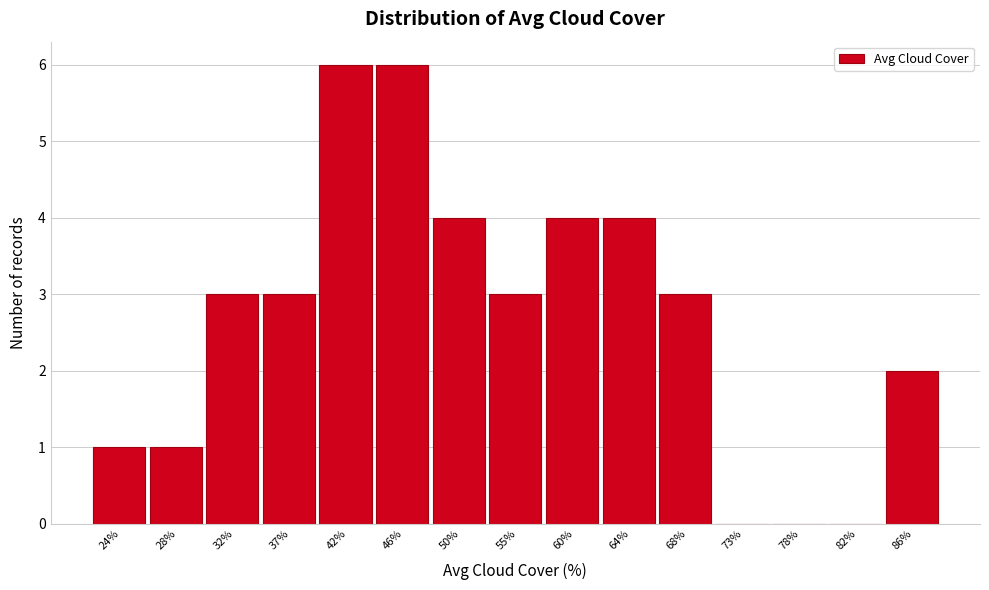

Reading left to right, list all the values displayed in this chart.

24%=1	28%=1	32%=3	37%=3	42%=6	46%=6	50%=4	55%=3	60%=4	64%=4	68%=3	73%=0	78%=0	82%=0	86%=2